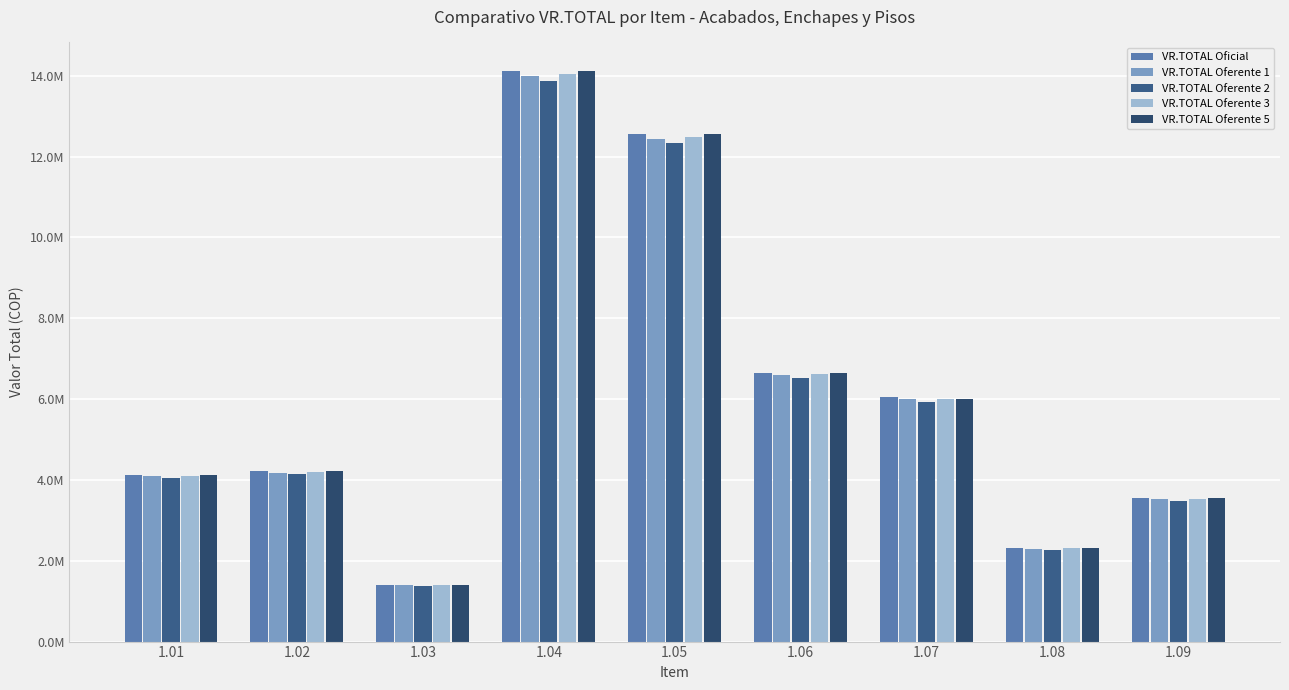

What is the value of the VR.TOTAL Oficial bar at the 9th from the left?

3555000